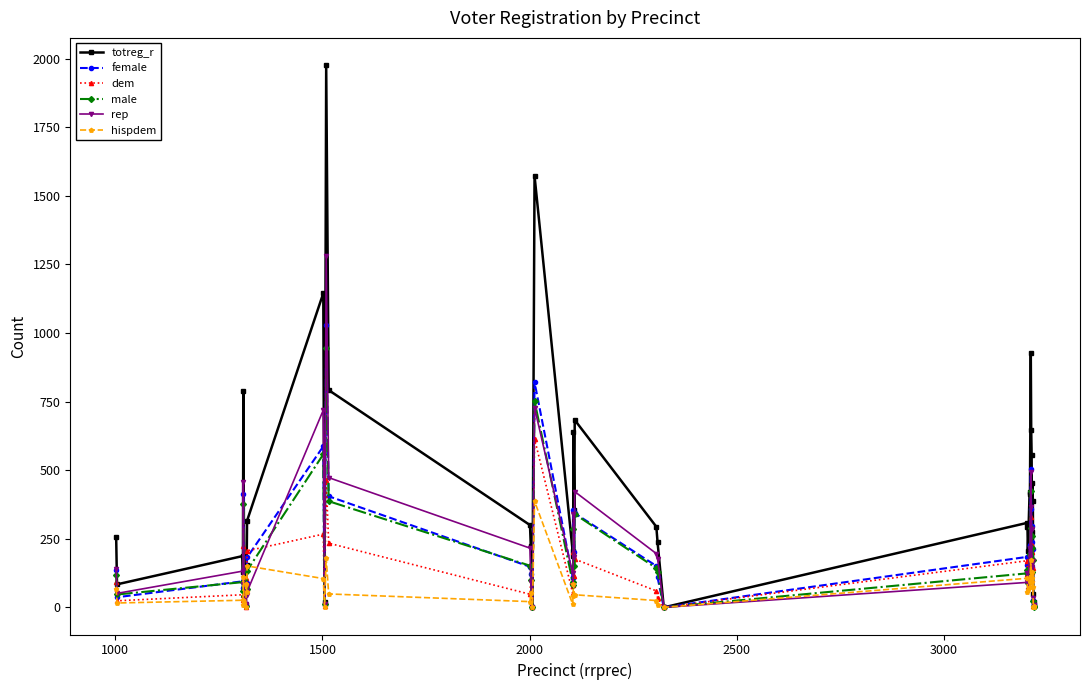

Which series has the largest total across all categories?

totreg_r